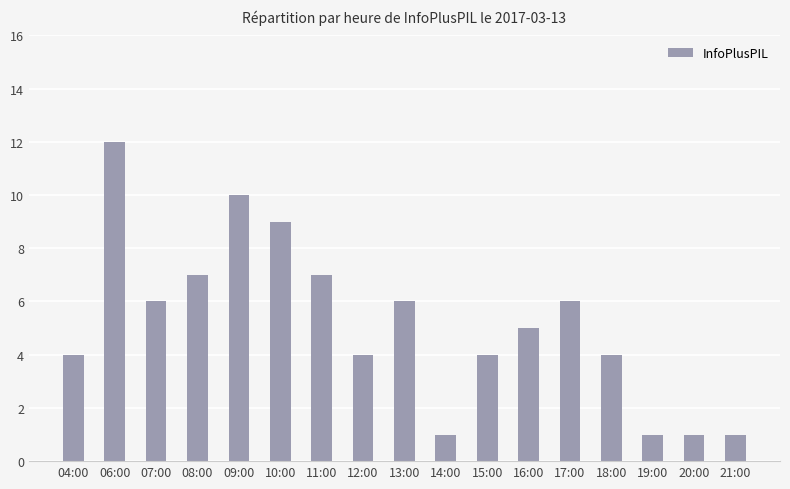

What is the label of the 14th bar from the left?

18:00